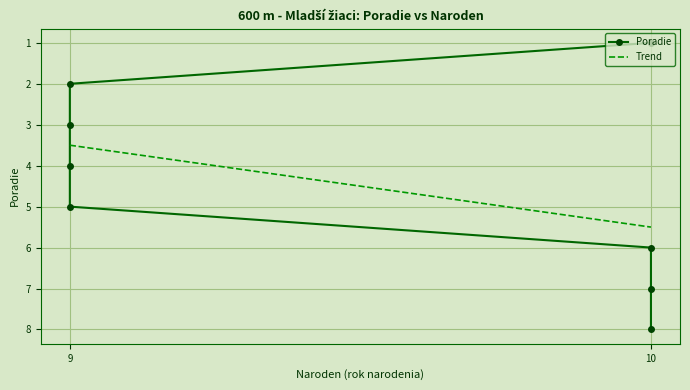

What is the minimum value for Trend?

3.5